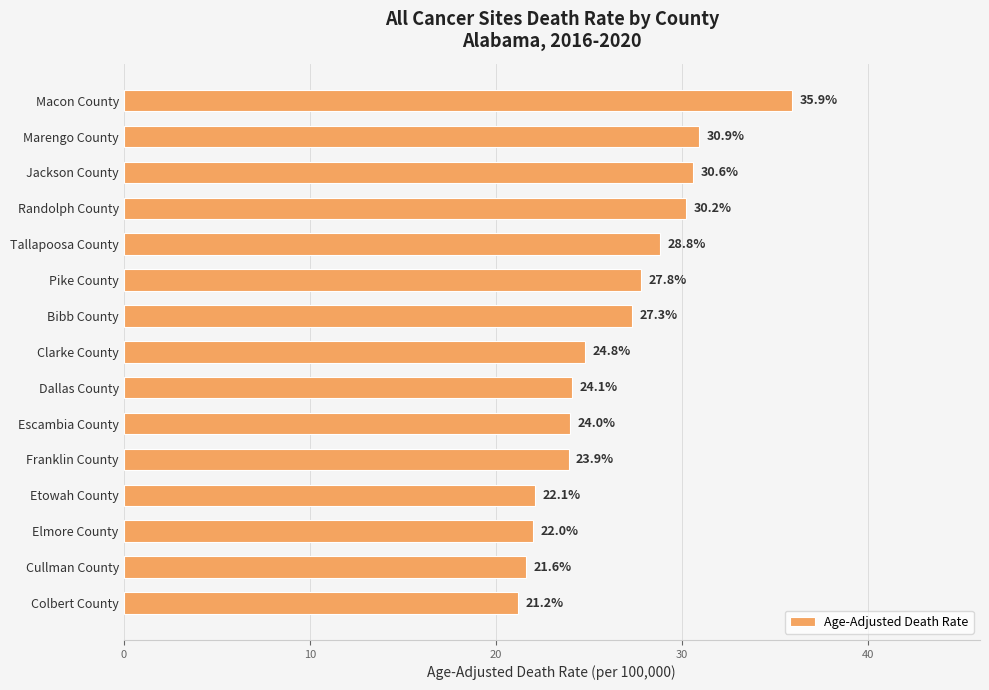

Where is the data nearest to the value 28?

Pike County